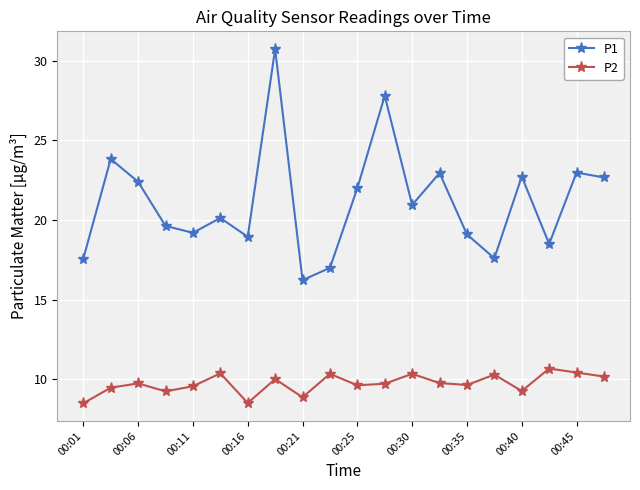

True or false: P1 and P2 cross at least once.

False